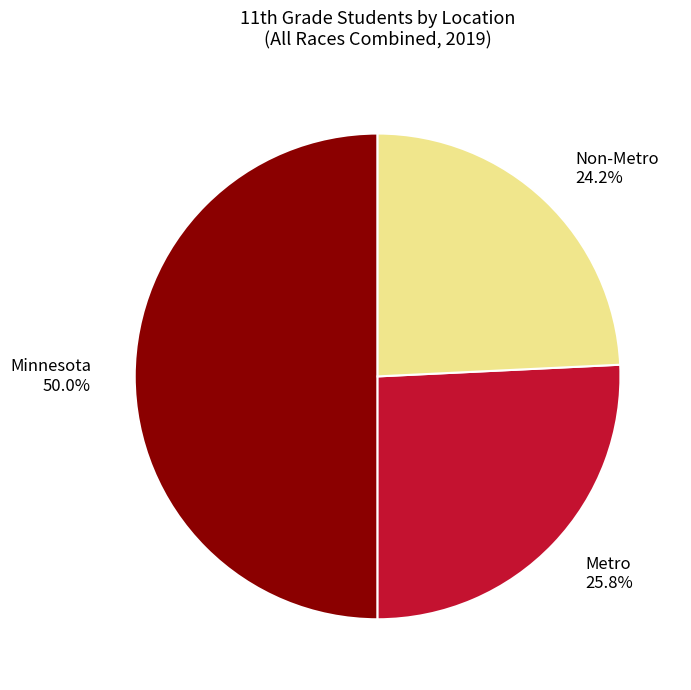

How many slices are in this pie chart?

3